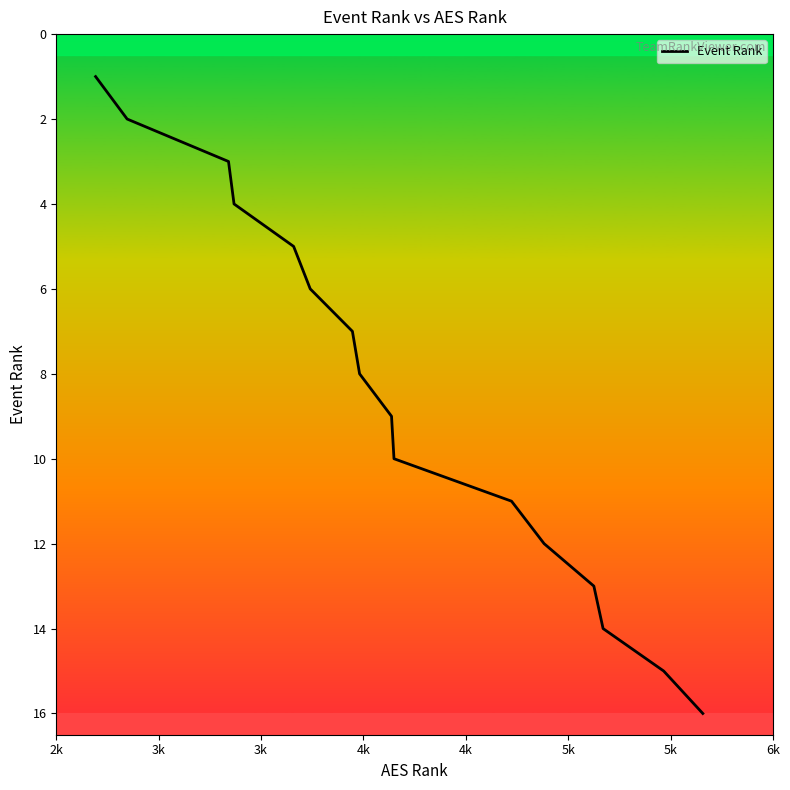

What is the maximum value shown in the chart?

16